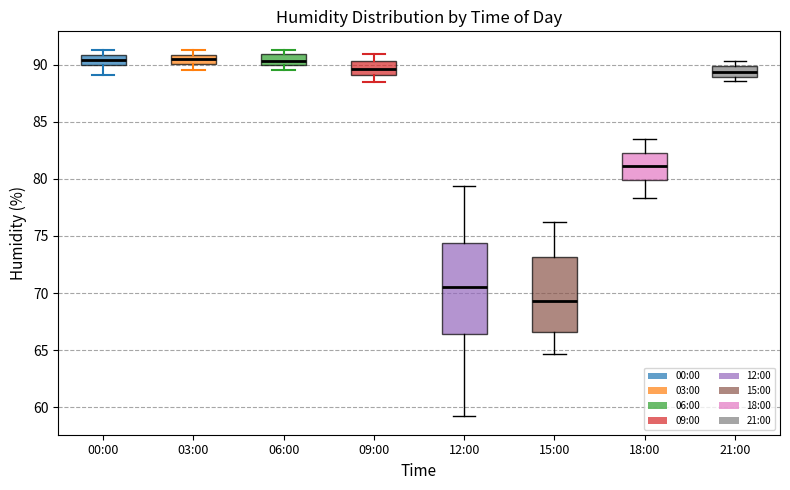

Which box is the tallest, from its lower edge to its upper edge?

12:00